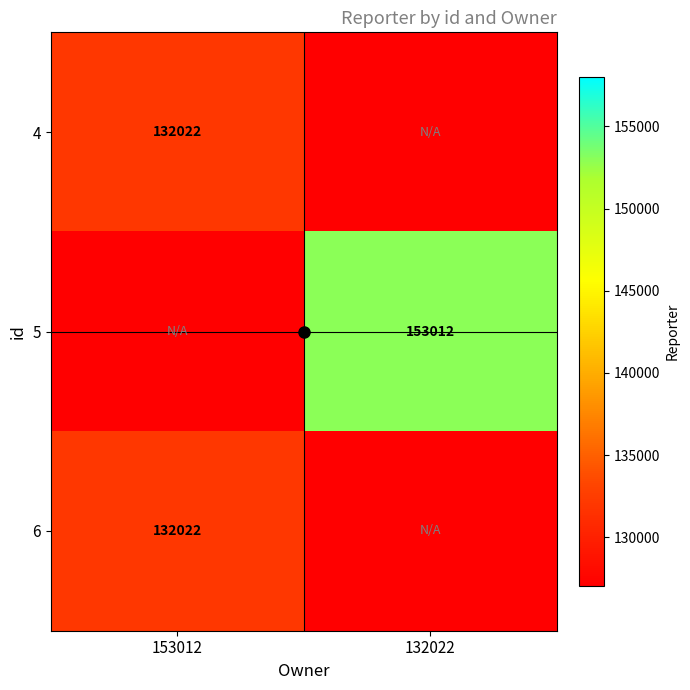

Is it true that 4 equals 221388 at 153012?

False